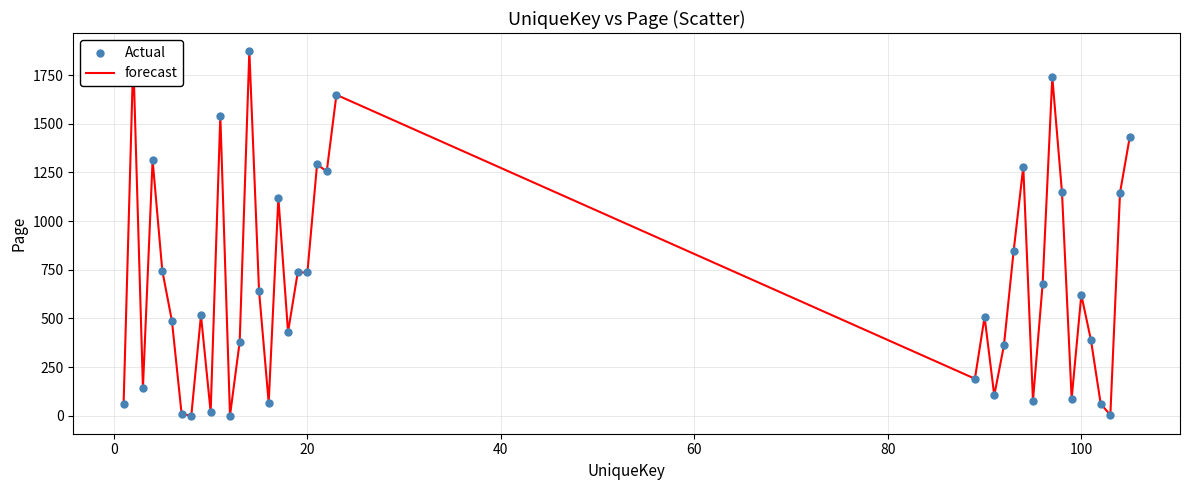

What is the difference between the maximum and minimum values?

1872